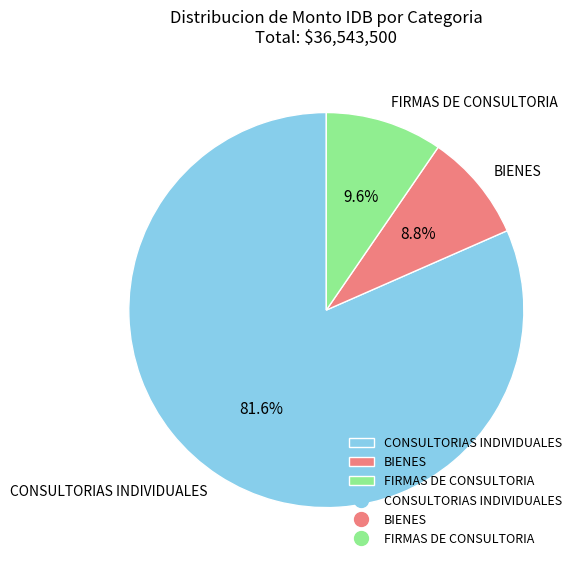

To the nearest percent, what portion does BIENES represent?

9%